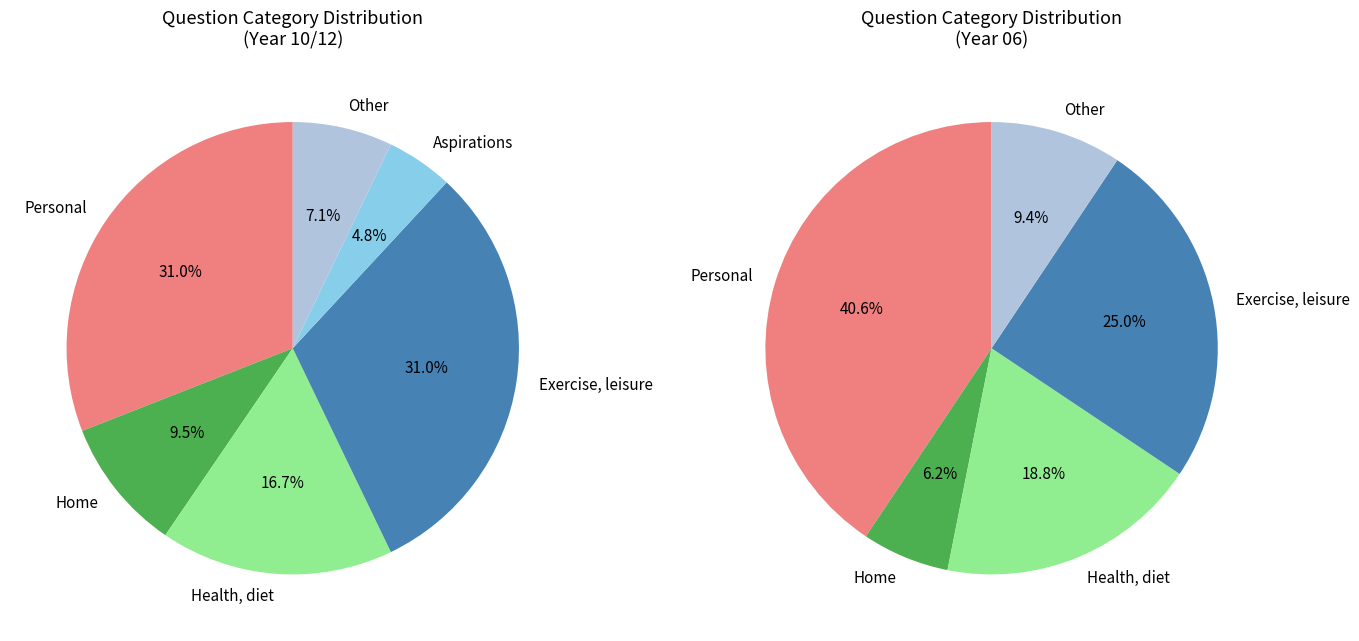

How many segments does this pie chart have?

6